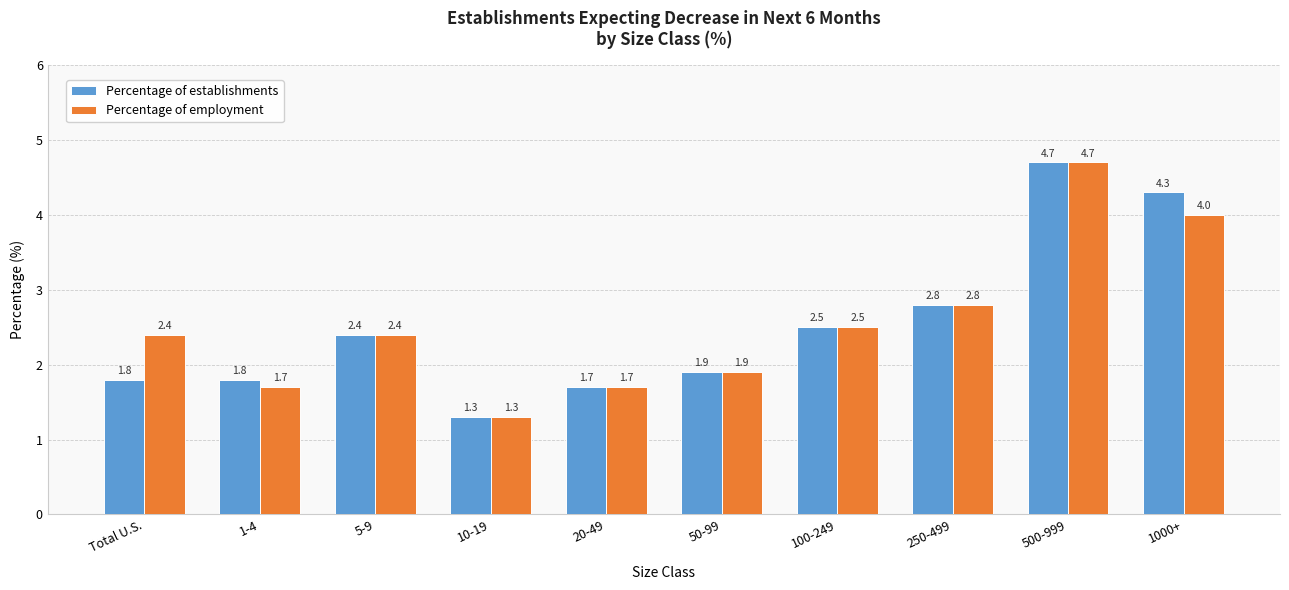

How many series are shown in this chart?

2